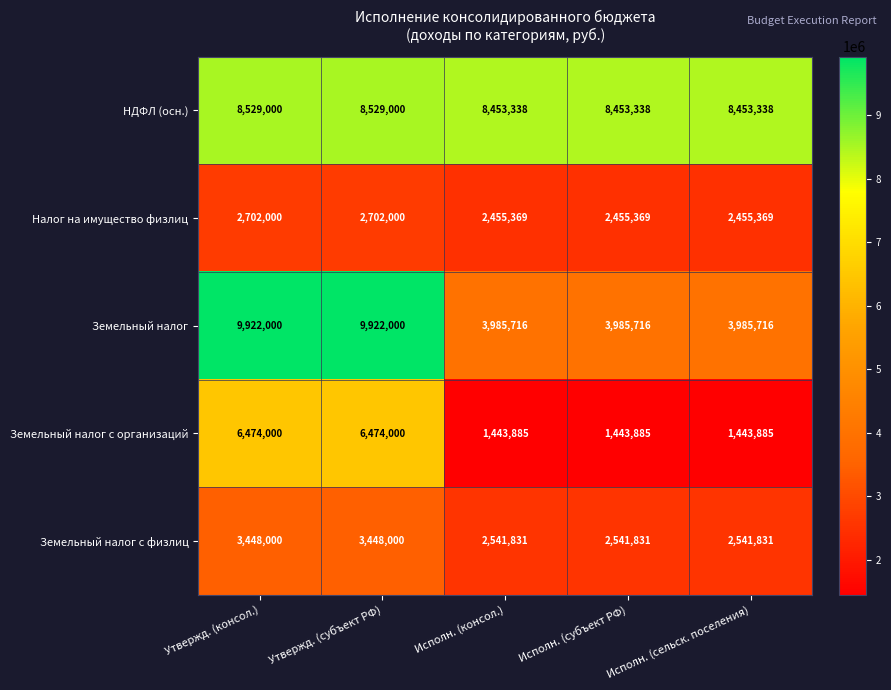

What is the smallest value displayed?

1443885